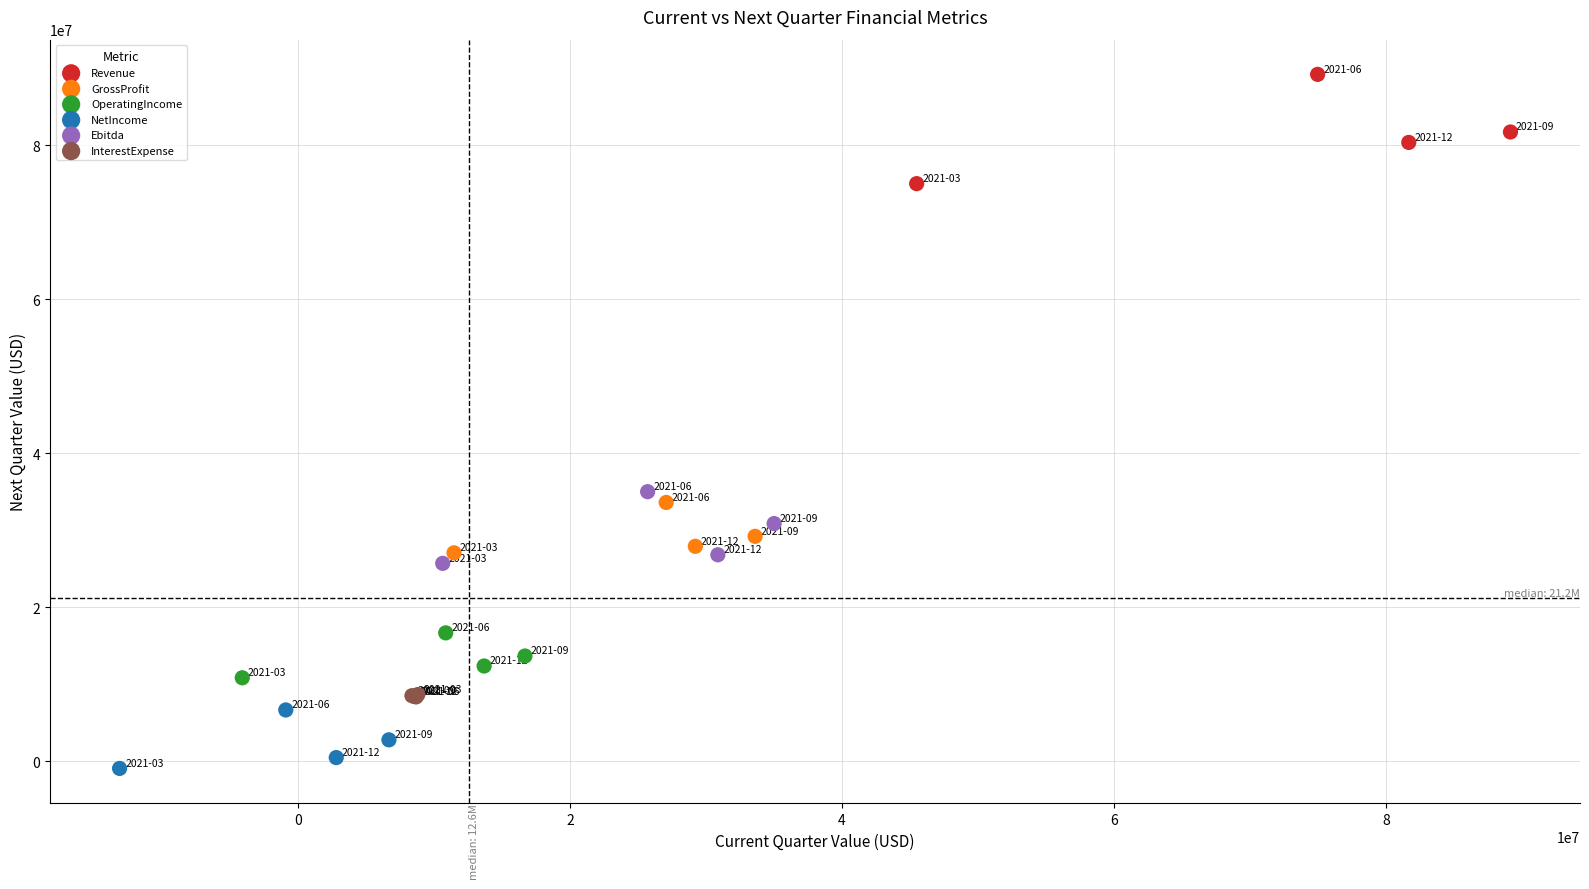

Which series has the largest Y range (max minus min)?

Revenue